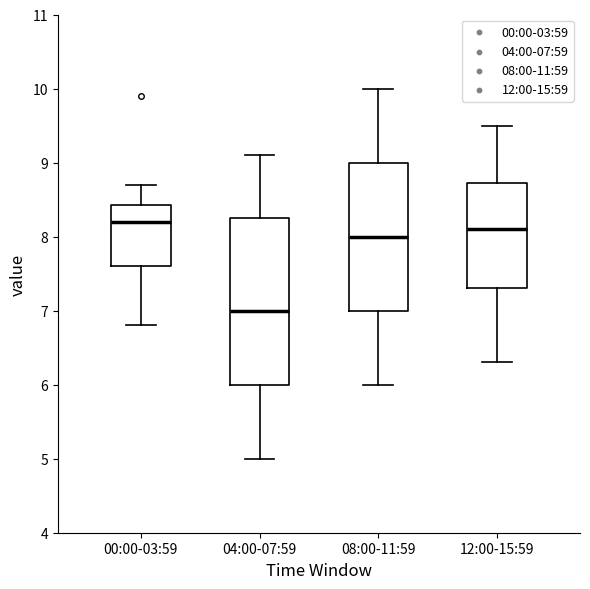

Which box's median line is the lowest?

04:00-07:59